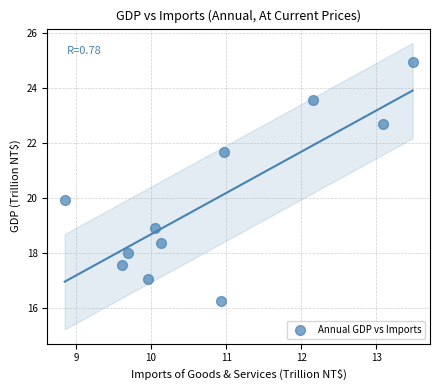

What is the average Y value?

19.9